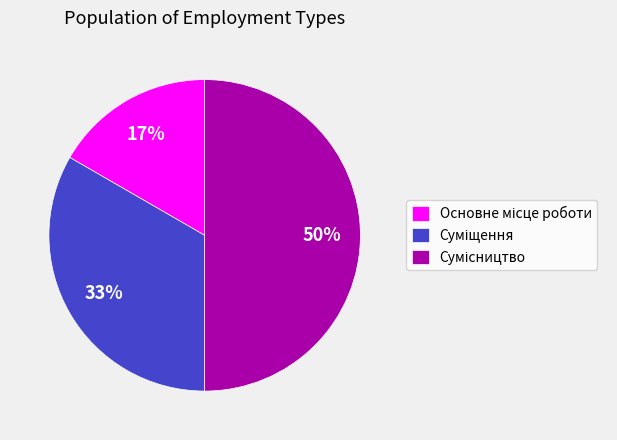

To the nearest percent, what is the difference between the largest and smallest slice percentages?

33%